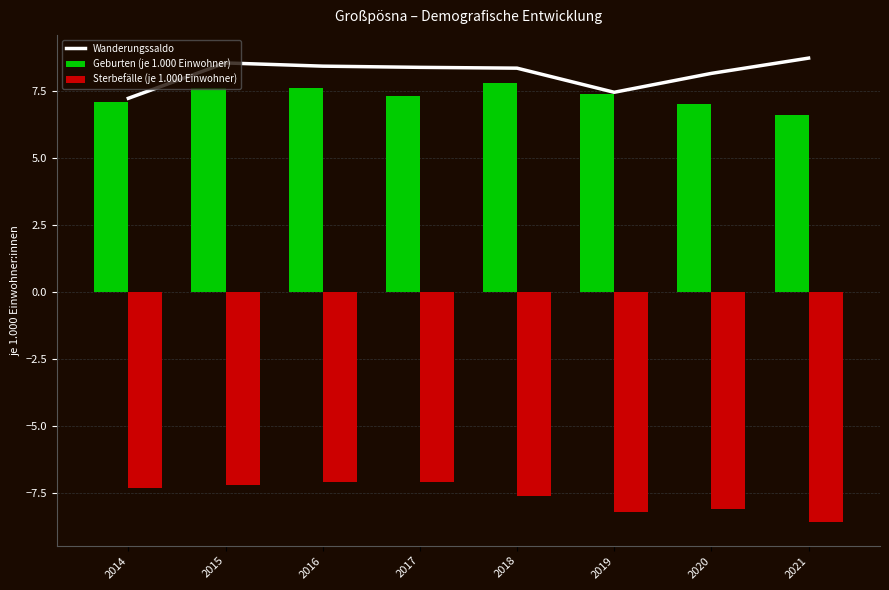

Where does the Wanderungssaldo series first go above 8?

2015